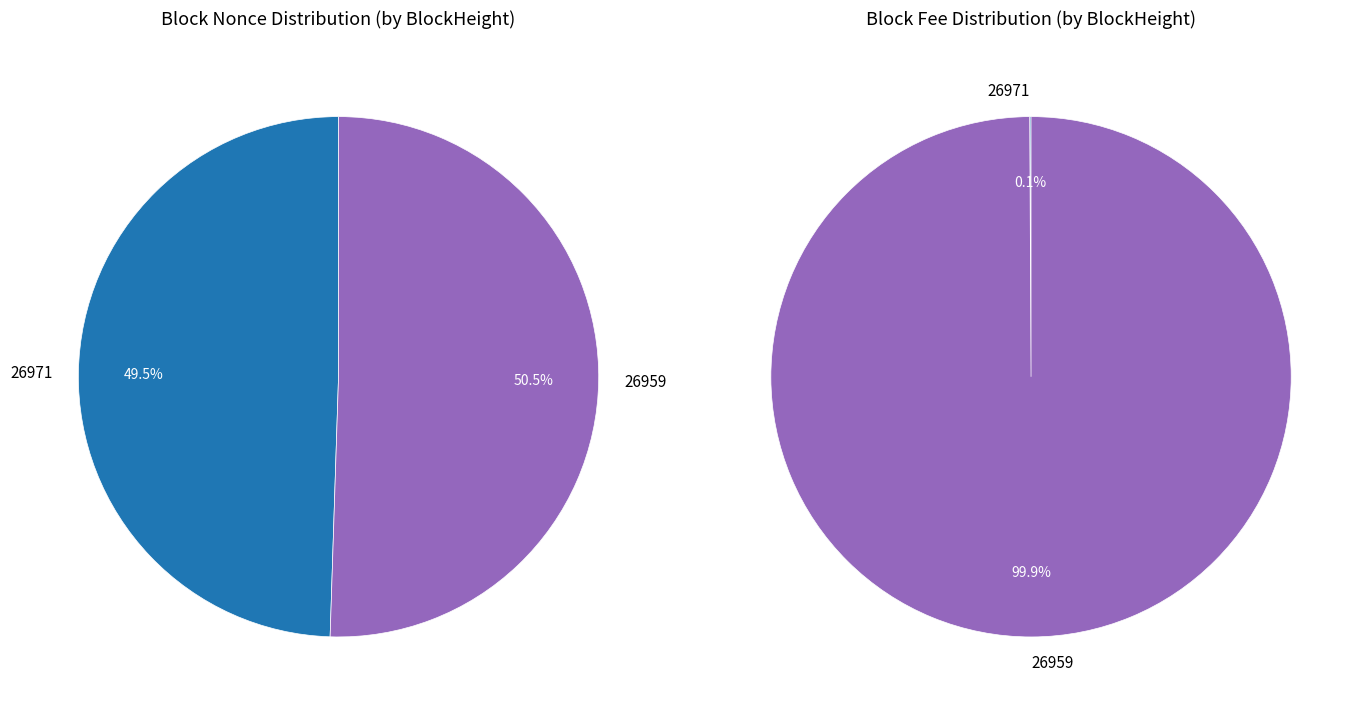

How many segments does this pie chart have?

2